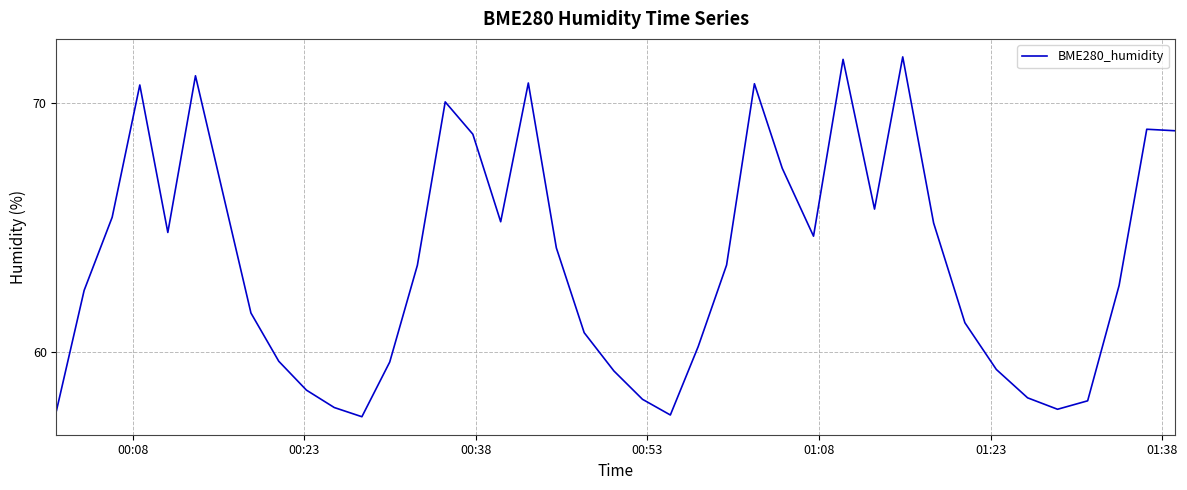

Count the number of categories in the chart.

40